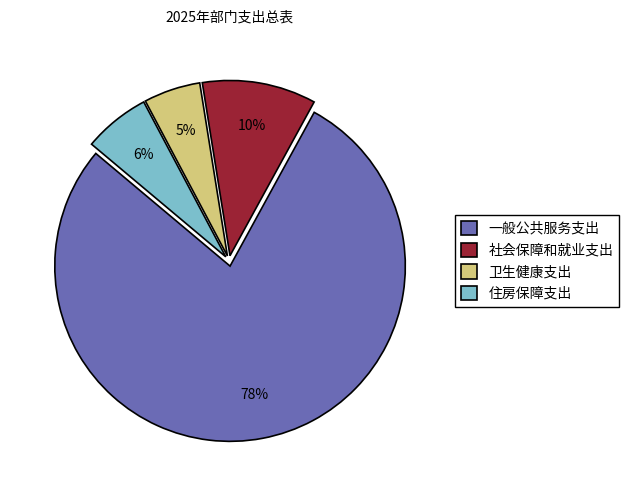

The 卫生健康支出 slice represents 11% of the pie. True or false?

False